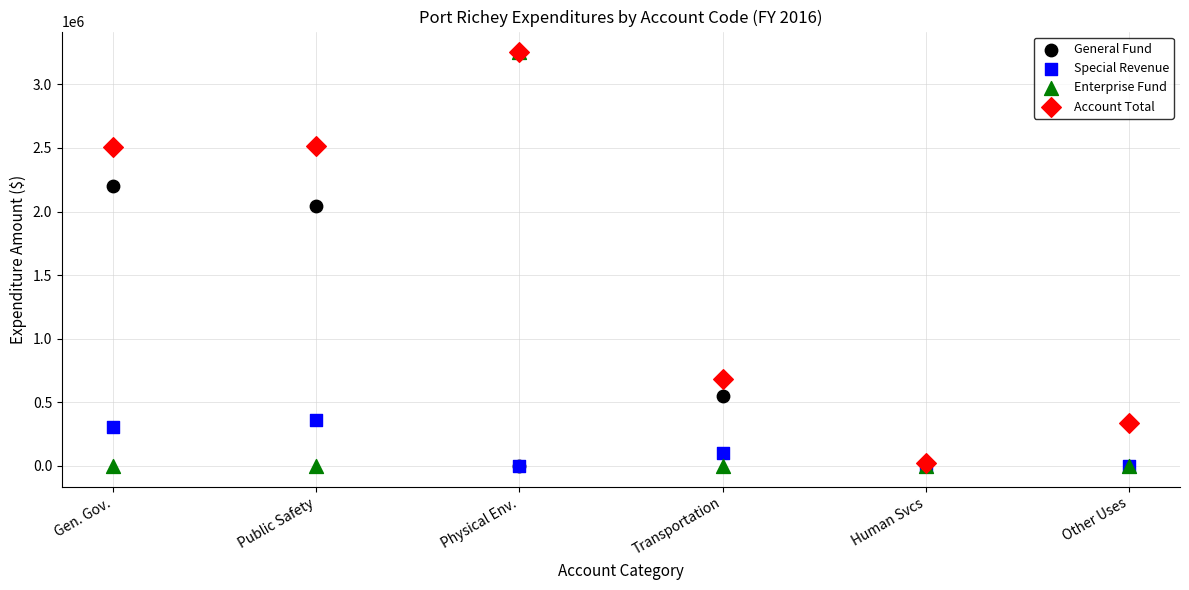

What are all the series names shown in the legend?

General Fund, Special Revenue, Enterprise Fund, Account Total